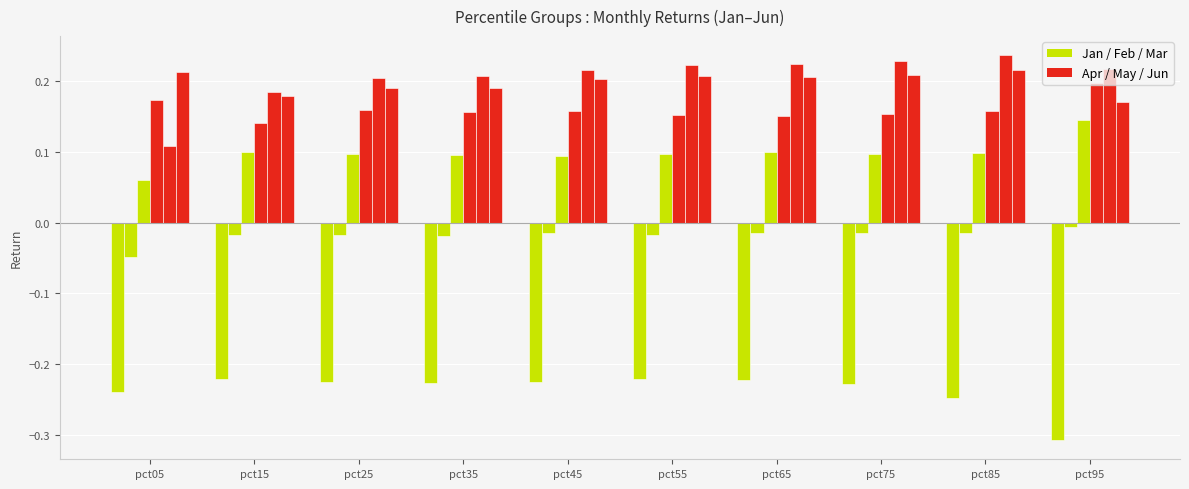

What is the difference between the highest and lowest values at pct15?

0.4